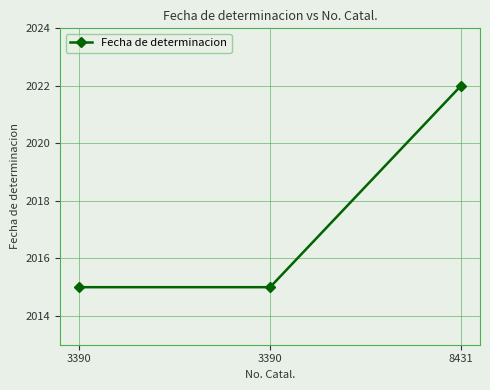

What is the ratio of the value at 3390 to the value at 3390?

1.0